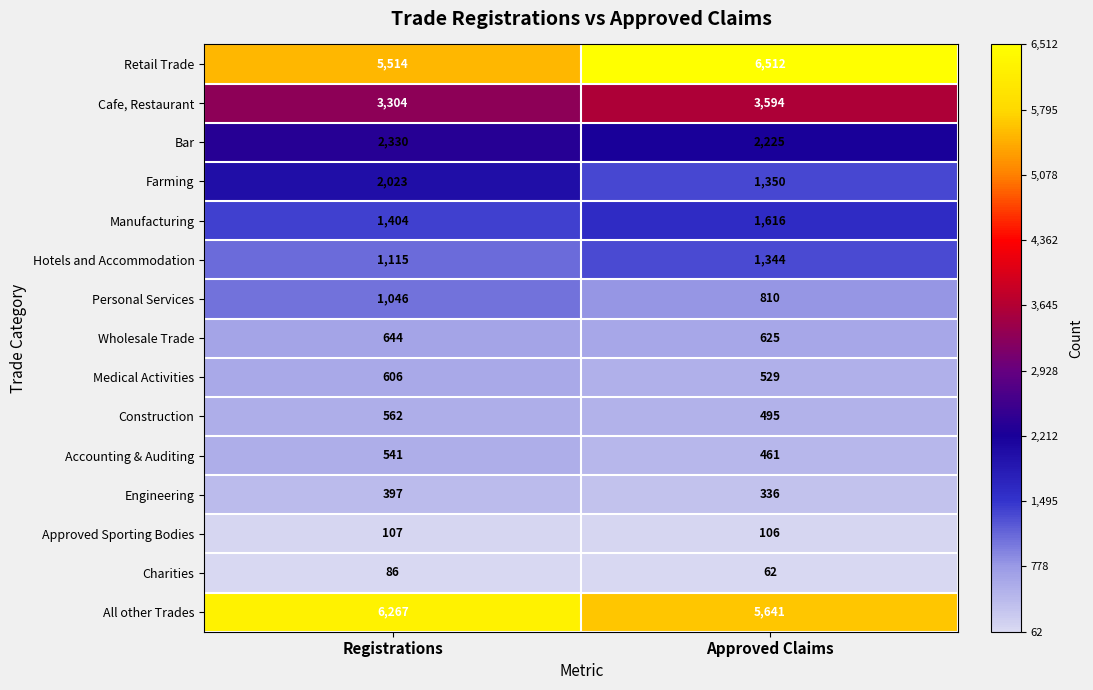

Reading left to right, what are all the values shown in this chart?

Retail Trade: Registrations=5514	Approved Claims=6512
Cafe, Restaurant: Registrations=3304	Approved Claims=3594
Bar: Registrations=2330	Approved Claims=2225
Farming: Registrations=2023	Approved Claims=1350
Manufacturing: Registrations=1404	Approved Claims=1616
Hotels and Accommodation: Registrations=1115	Approved Claims=1344
Personal Services: Registrations=1046	Approved Claims=810
Wholesale Trade: Registrations=644	Approved Claims=625
Medical Activities: Registrations=606	Approved Claims=529
Construction: Registrations=562	Approved Claims=495
Accounting & Auditing: Registrations=541	Approved Claims=461
Engineering: Registrations=397	Approved Claims=336
Approved Sporting Bodies: Registrations=107	Approved Claims=106
Charities: Registrations=86	Approved Claims=62
All other Trades: Registrations=6267	Approved Claims=5641